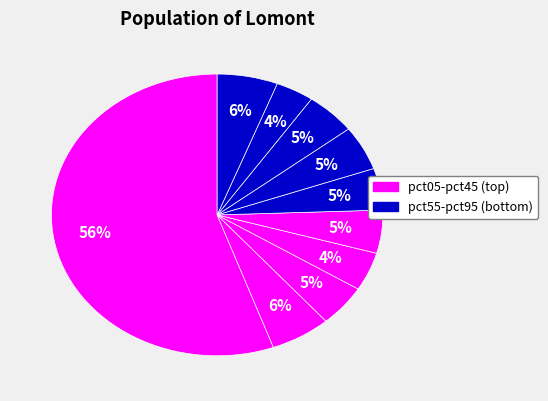

How many slices are in this pie chart?

10